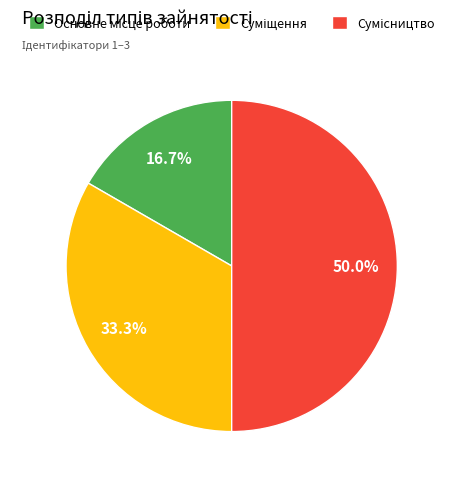

To the nearest percent, what portion does Суміщення represent?

33%